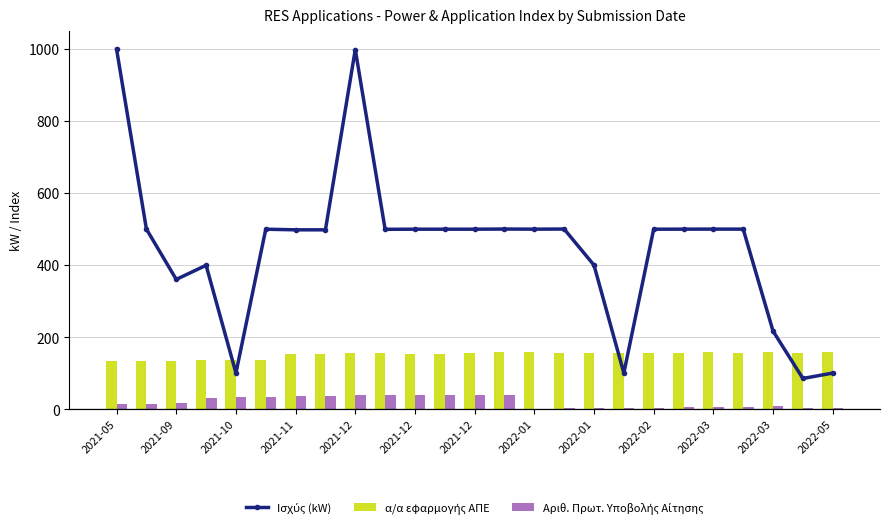

The α/α εφαρμογής ΑΠΕ series shows 158.2 at 2022-03. True or false?

True